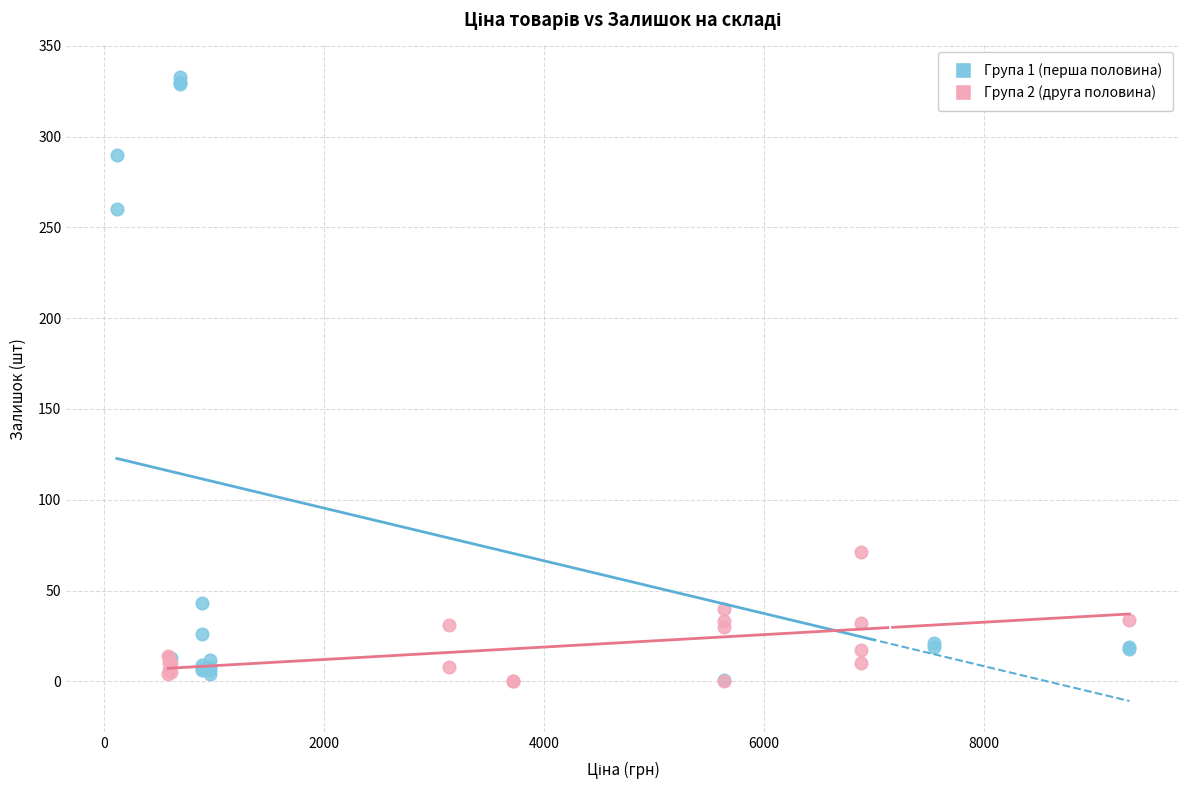

Which series contains the highest Y value?

Група 1 (перша половина)